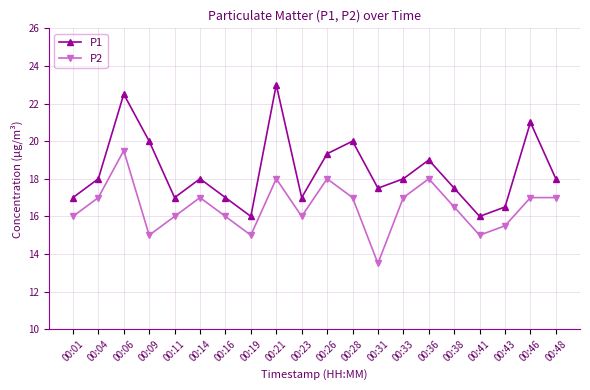

True or false: P1 has a value of 21.6 at 00:41.

False